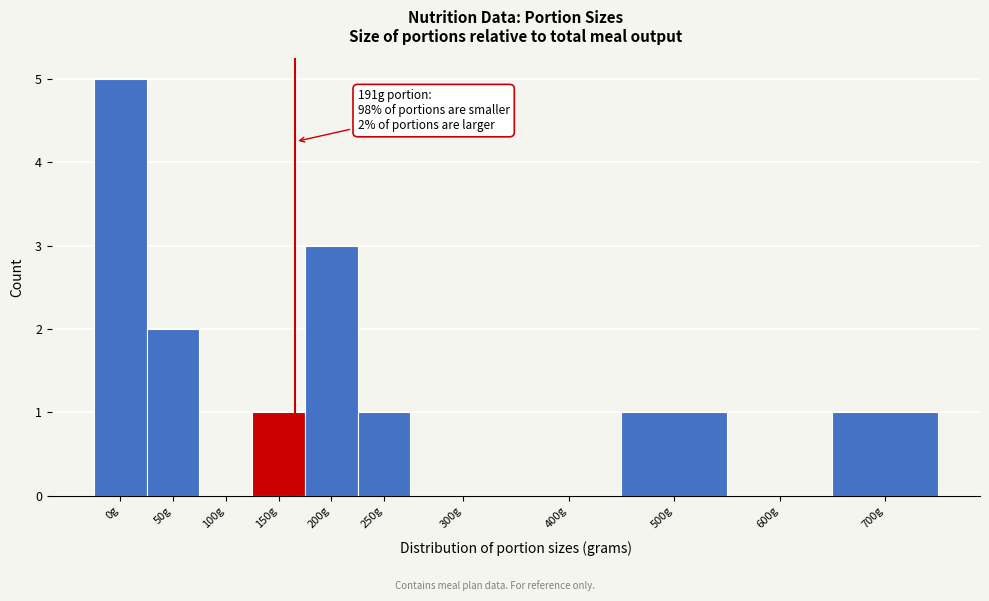

Reading left to right, extract all data points from this chart.

0g=5	50g=2	100g=0	150g=1	200g=3	250g=1	300g=0	400g=0	500g=1	600g=0	700g=1